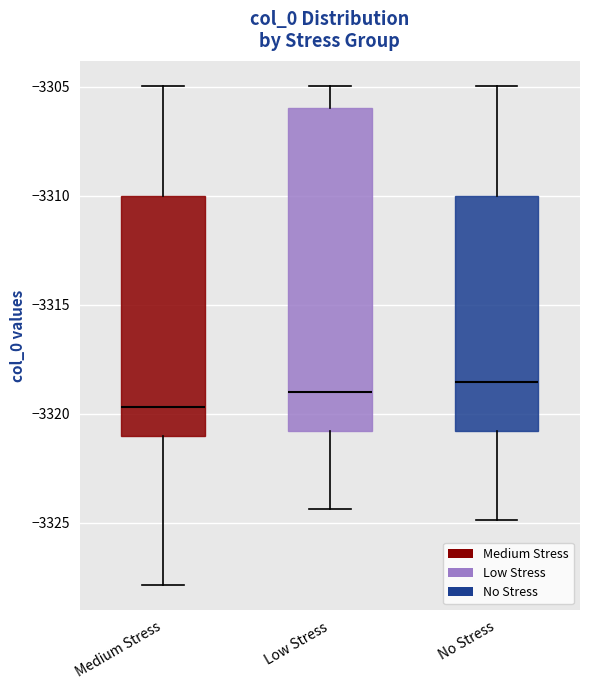

Where does the upper whisker of the box for No Stress end on the y-axis? The values are not printed on the chart, so give them approximately, as read against the axis.

-3305.0